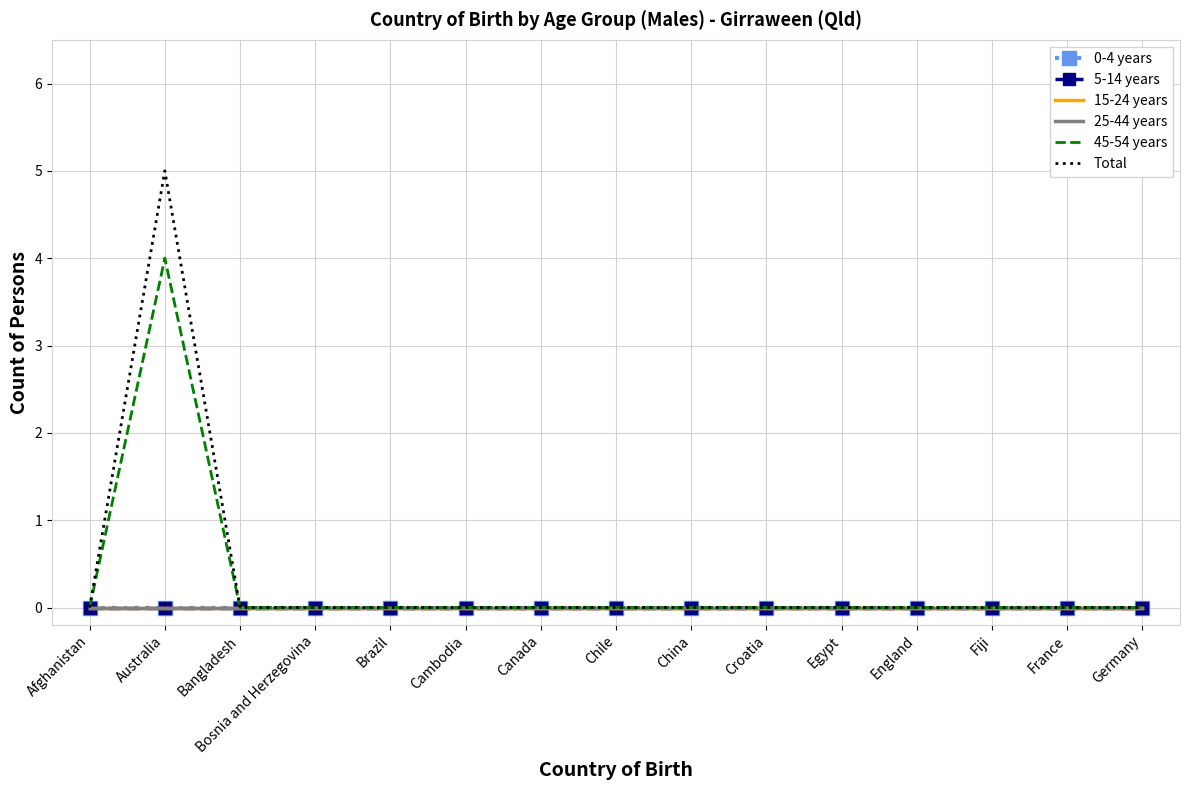

Rank the series by their maximum value, from highest to lowest.

Total, 45-54 years, 0-4 years, 5-14 years, 15-24 years, 25-44 years